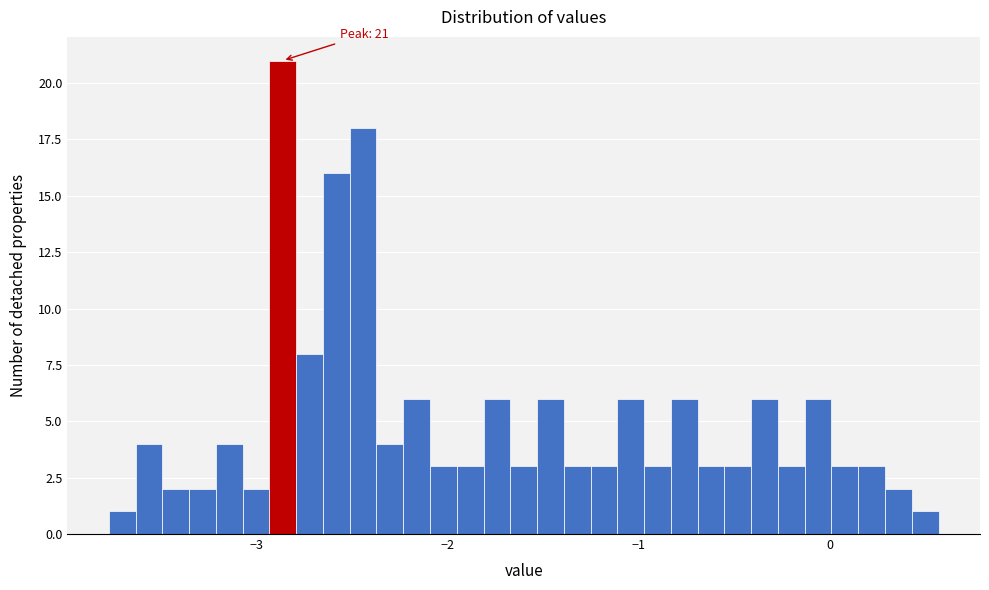

Read against the x-axis, roughly where is the centre of the tallest bar?

-2.9